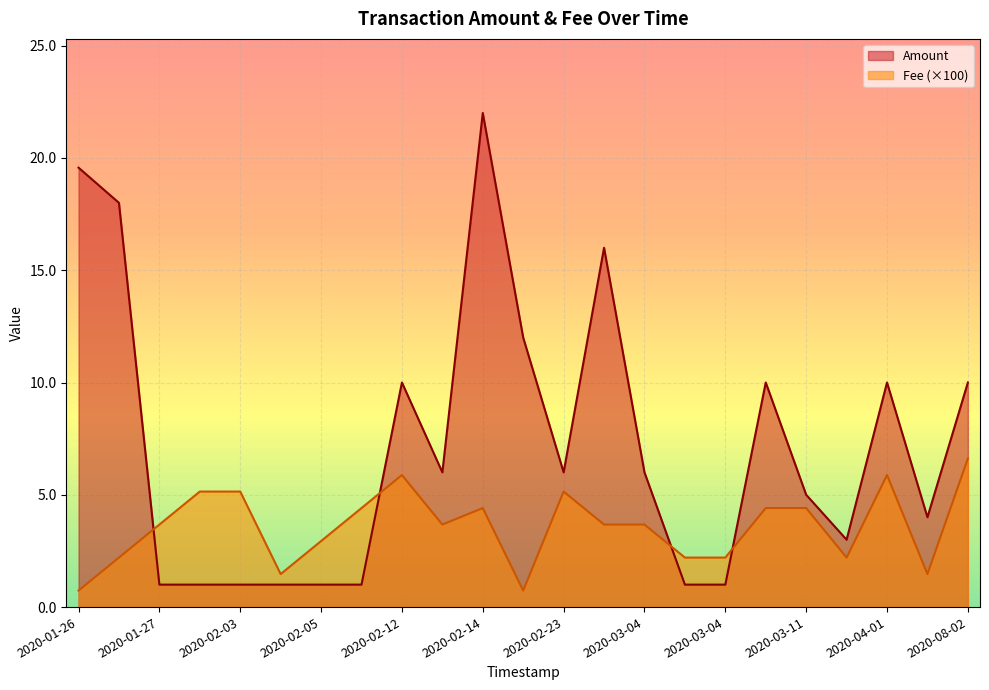

At which label does Fee reach its peak?

2020-08-02